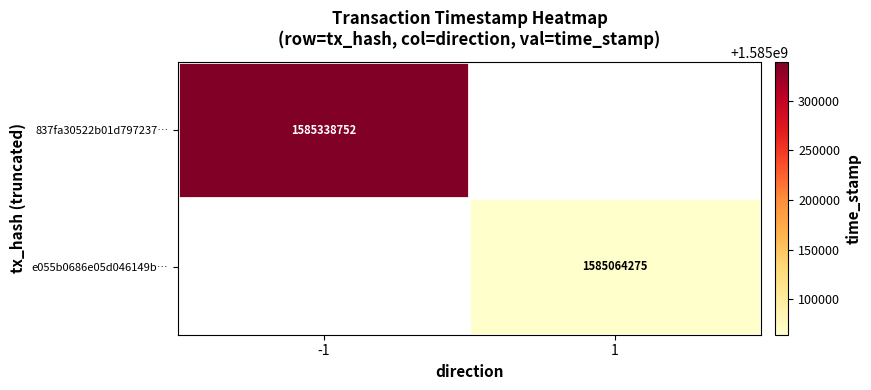

True or false: e055b0686e05d046149b… has a value of 856570320 at 1.

False